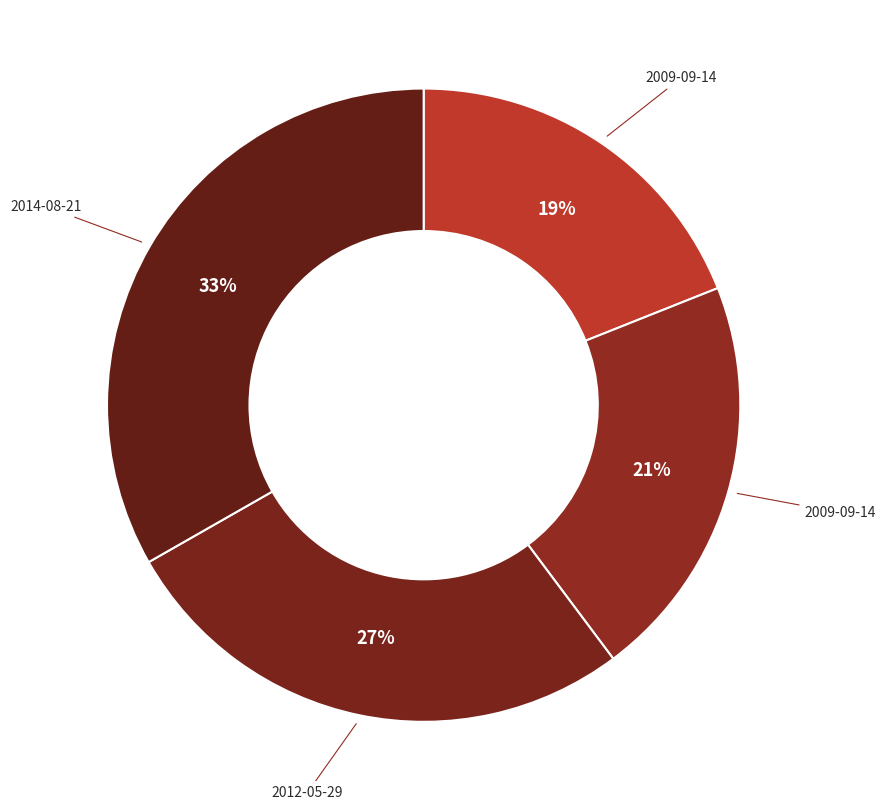

How many segments does this pie chart have?

4